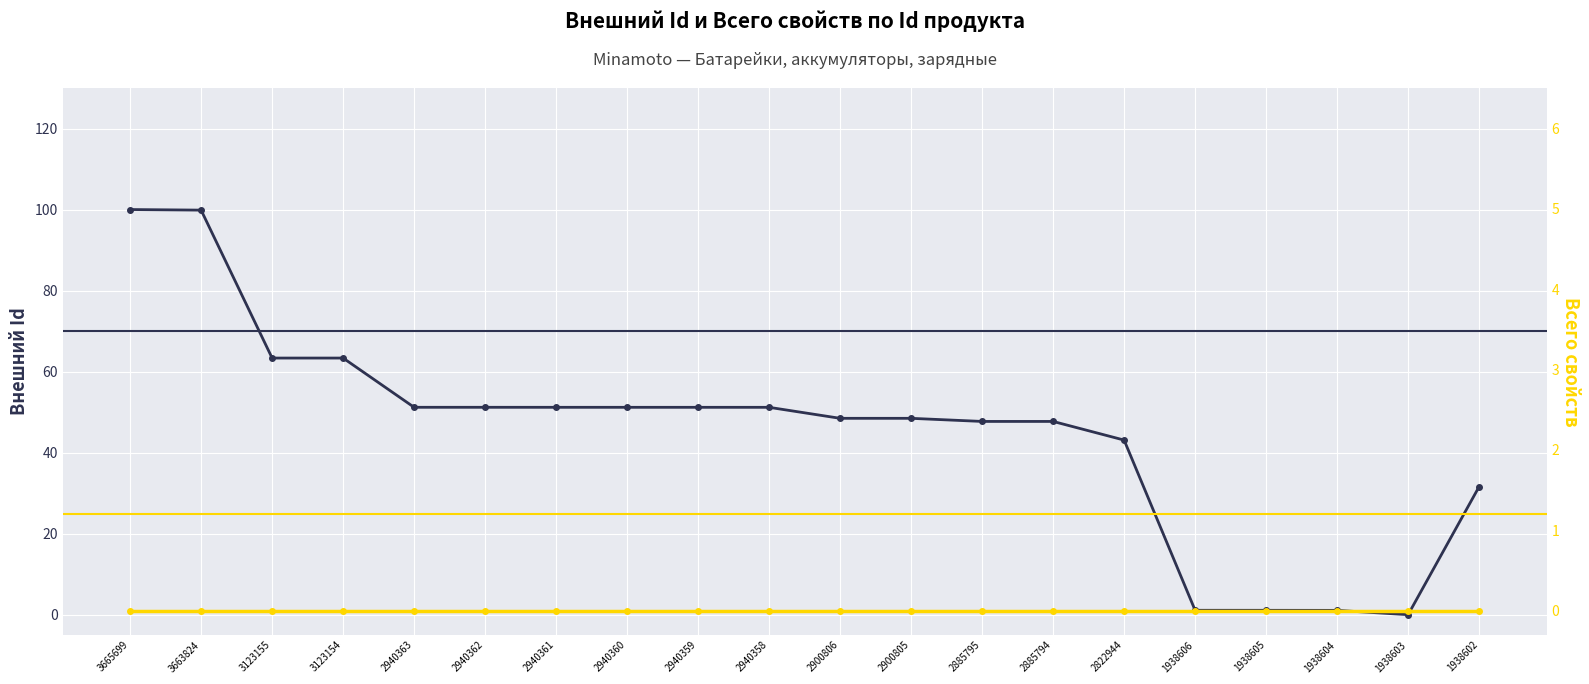

How many data points does each series have?

20